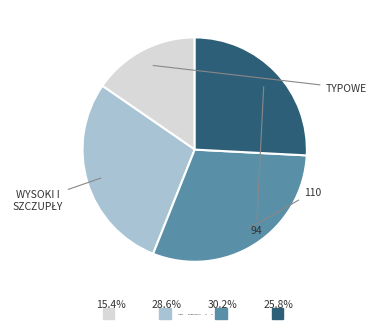

To the nearest percent, what is the difference between the TYPOWE and 94 slice percentages?

10%